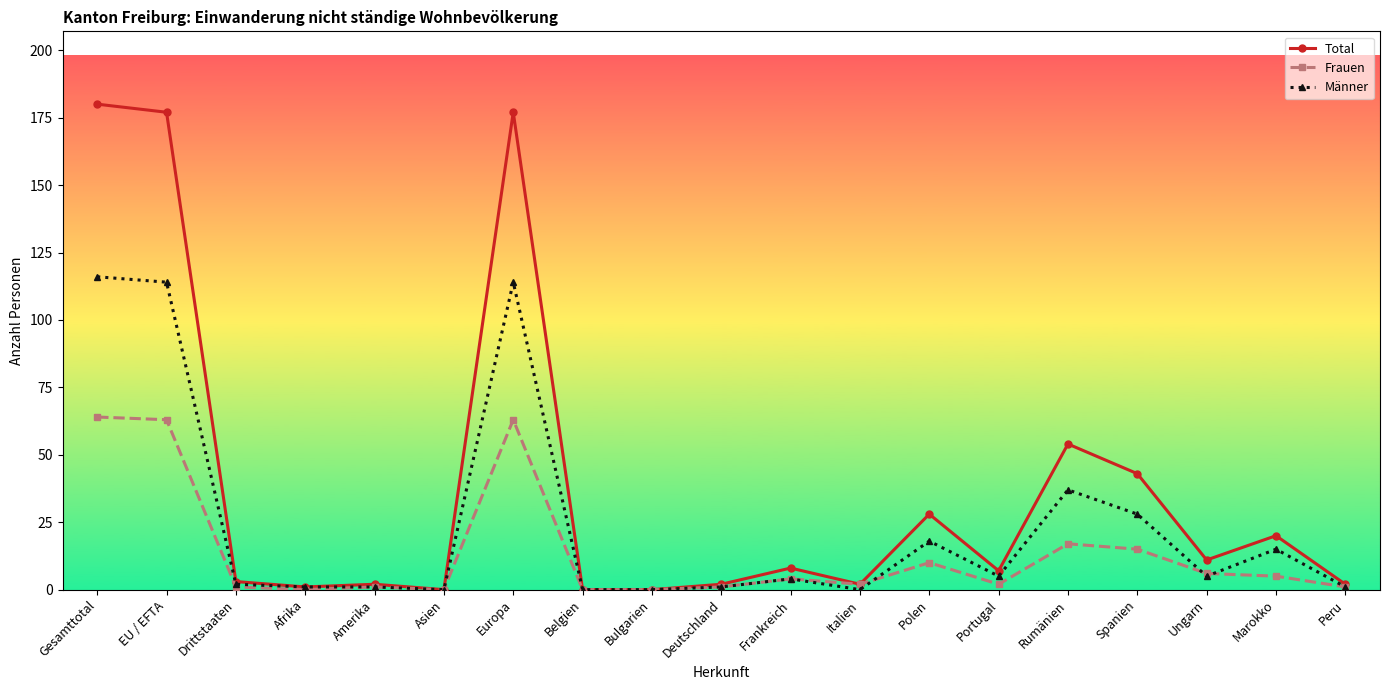

The Total series shows 54 at Rumänien. True or false?

True